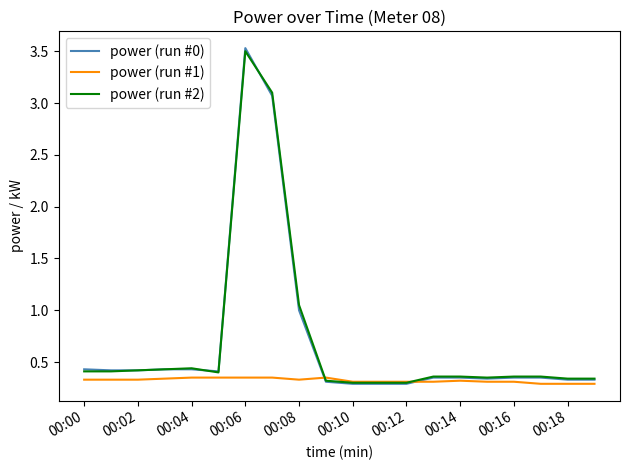

What is the maximum value for power (run #2)?

3.5